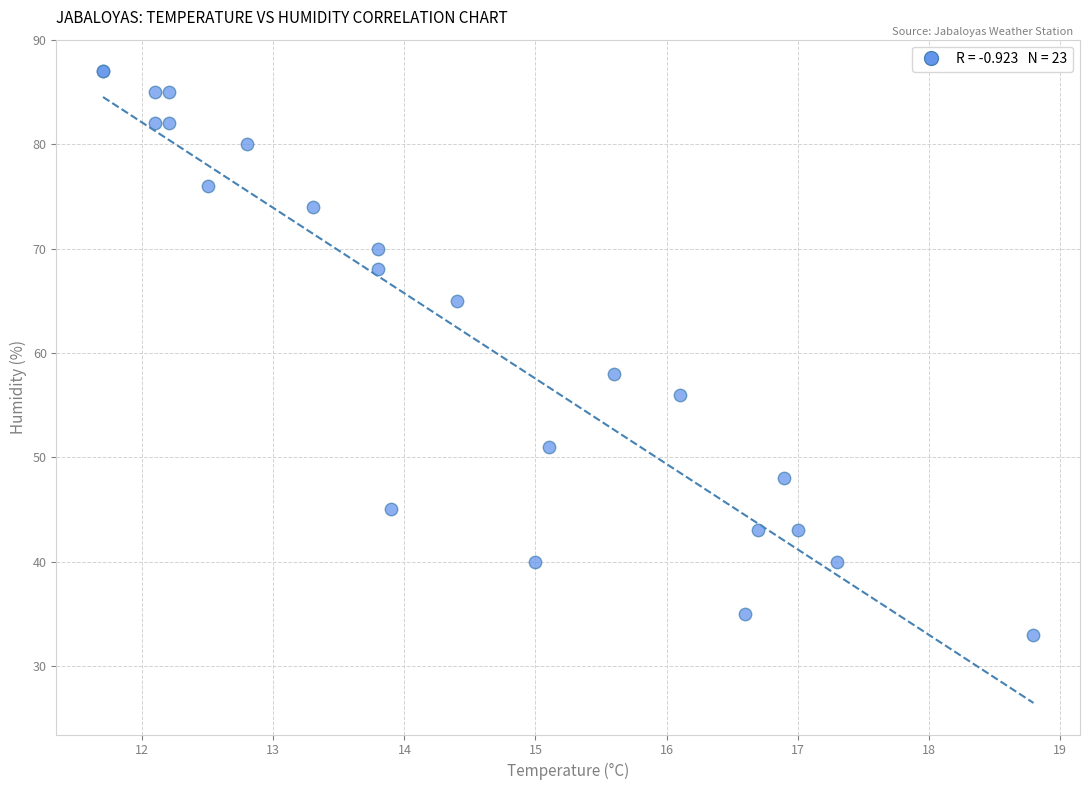

What Y value in the scatter plot is closest to 60?

58